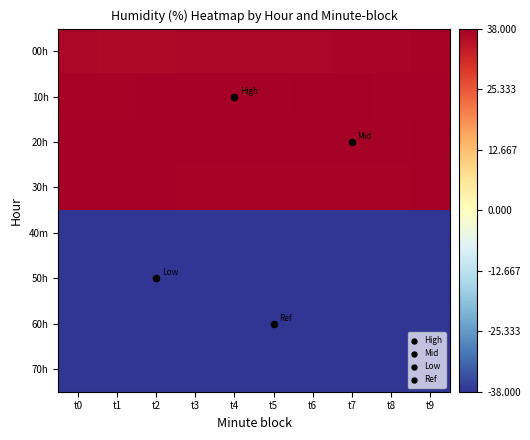

Reading left to right, what are all the values shown in this chart?

00h: t0=36.6	t1=36.4	t2=36.4	t3=36.6	t4=36.7	t5=36.7	t6=36.8	t7=36.9	t8=36.9	t9=37.2
10h: t0=37.3	t1=37.4	t2=37.5	t3=37.7	t4=37.7	t5=37.7	t6=37.8	t7=37.8	t8=37.7	t9=37.6
20h: t0=37.5	t1=37.6	t2=37.5	t3=37.7	t4=37.5	t5=37.5	t6=37.5	t7=37.7	t8=37.7	t9=38.0
30h: t0=37.7	t1=37.6	t2=37.5	t3=37.4	t4=37.3	t5=37.4	t6=37.4	t7=37.4	t8=37.4	t9=38.0
40m: t0=-37.8	t1=-37.8	t2=-37.8	t3=-37.9	t4=-37.9	t5=-37.9	t6=-37.9	t7=-37.9	t8=-37.9	t9=-37.9
50h: t0=-38.0	t1=-38.0	t2=-38.0	t3=-38.0	t4=-38.0	t5=-38.0	t6=-38.0	t7=-38.0	t8=-38.0	t9=-38.0
60h: t0=-38.0	t1=-38.0	t2=-38.0	t3=-38.0	t4=-38.0	t5=-38.0	t6=-38.0	t7=-38.0	t8=-38.0	t9=-37.9
70h: t0=-38.0	t1=-38.0	t2=-38.0	t3=-38.0	t4=-38.0	t5=-38.0	t6=-38.0	t7=-38.0	t8=-38.0	t9=-38.0